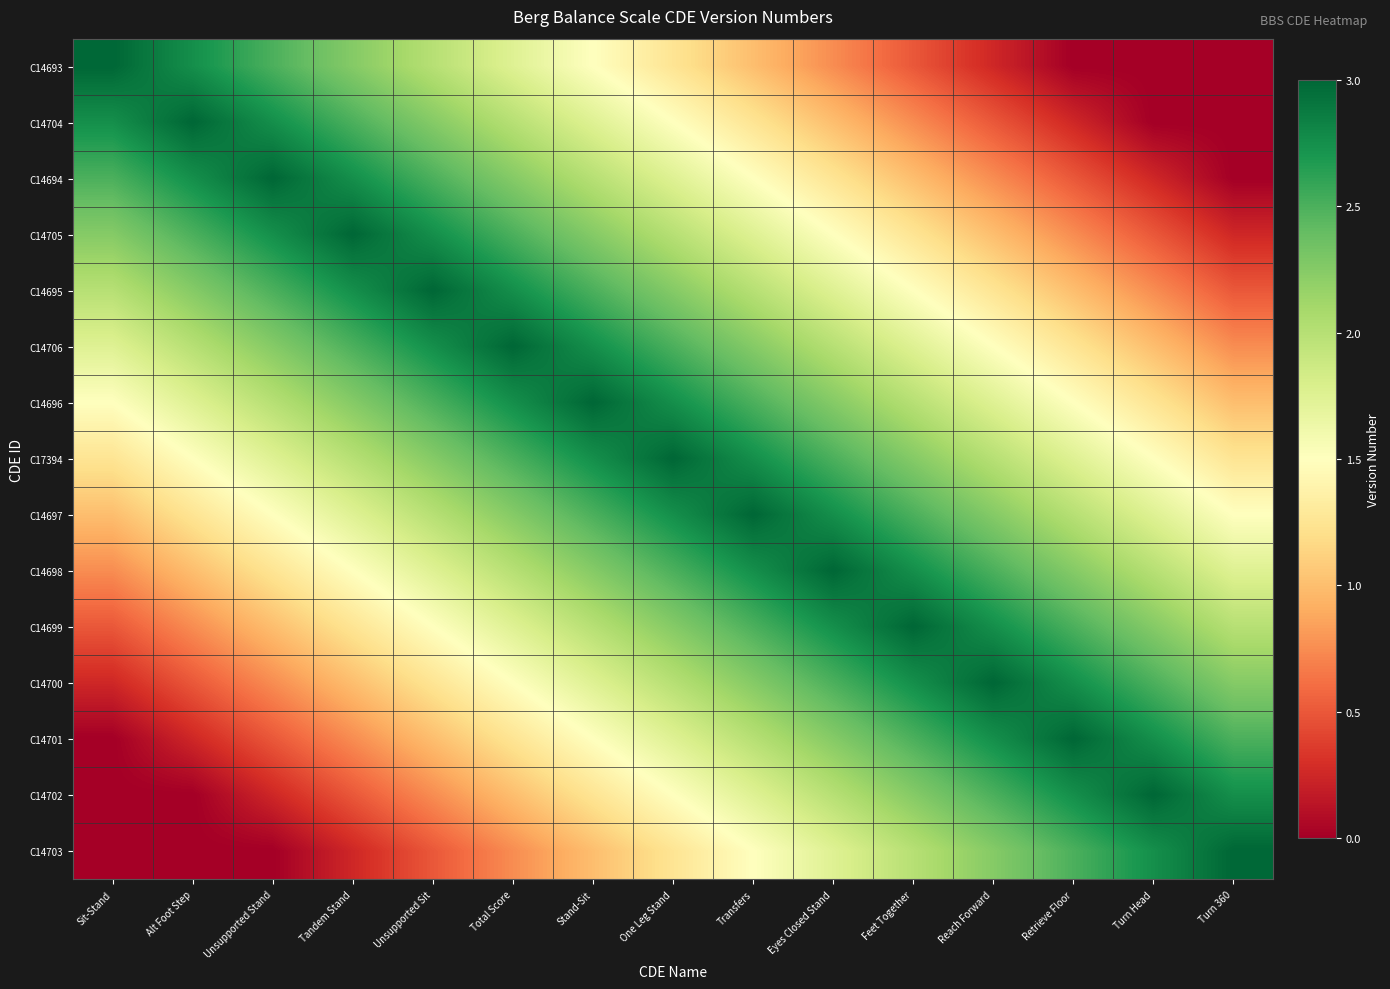

What is the difference between the highest and lowest values at Retrieve Floor?

3.0